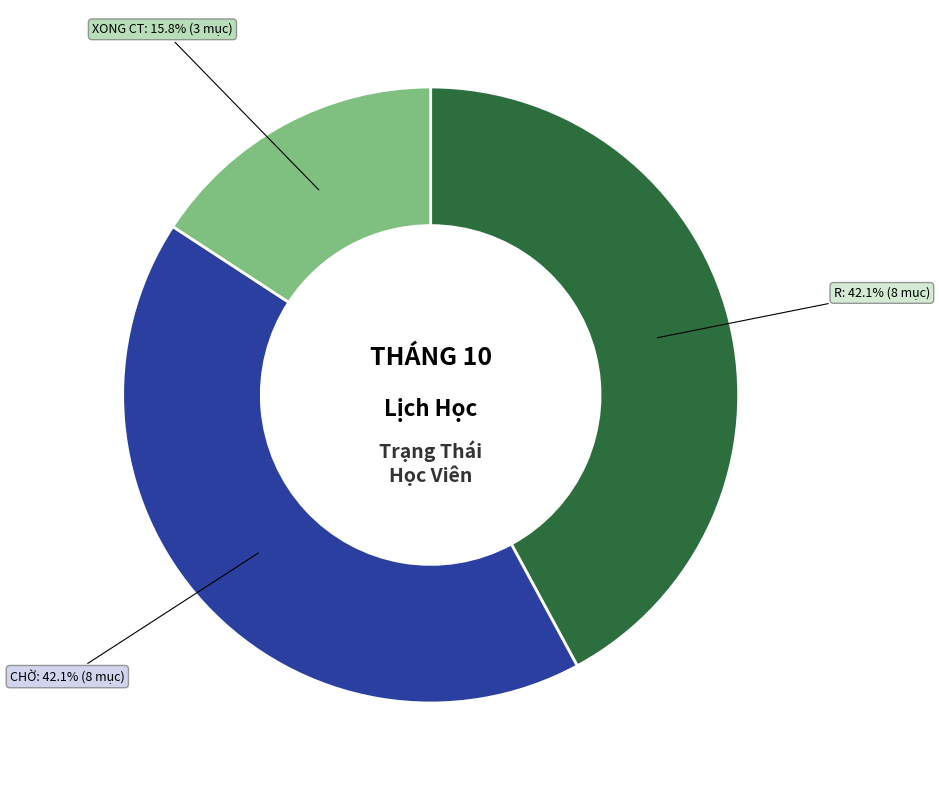

Is there any slice that represents more than half of the pie?

No